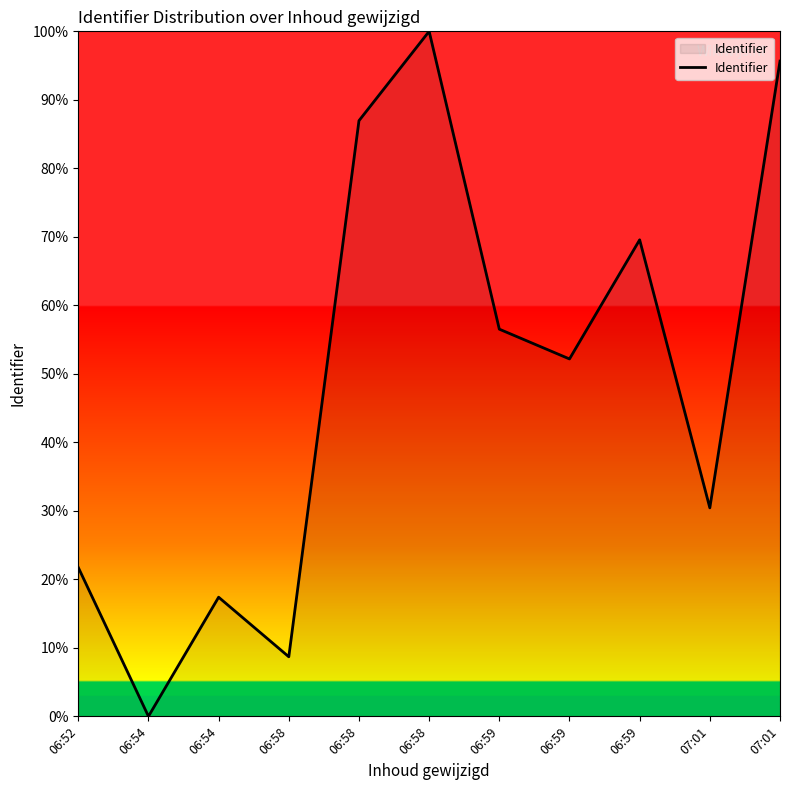

Where is the data nearest to the value 50?

06:59